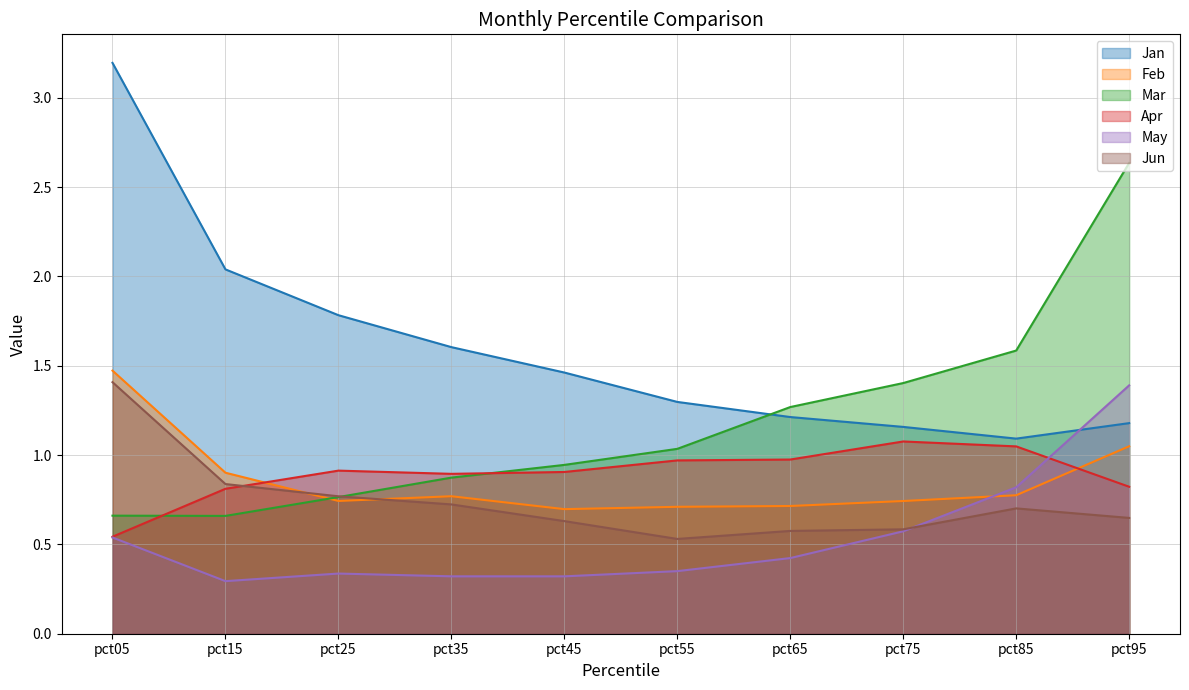

How many Jun values are between 0 and 1?

9